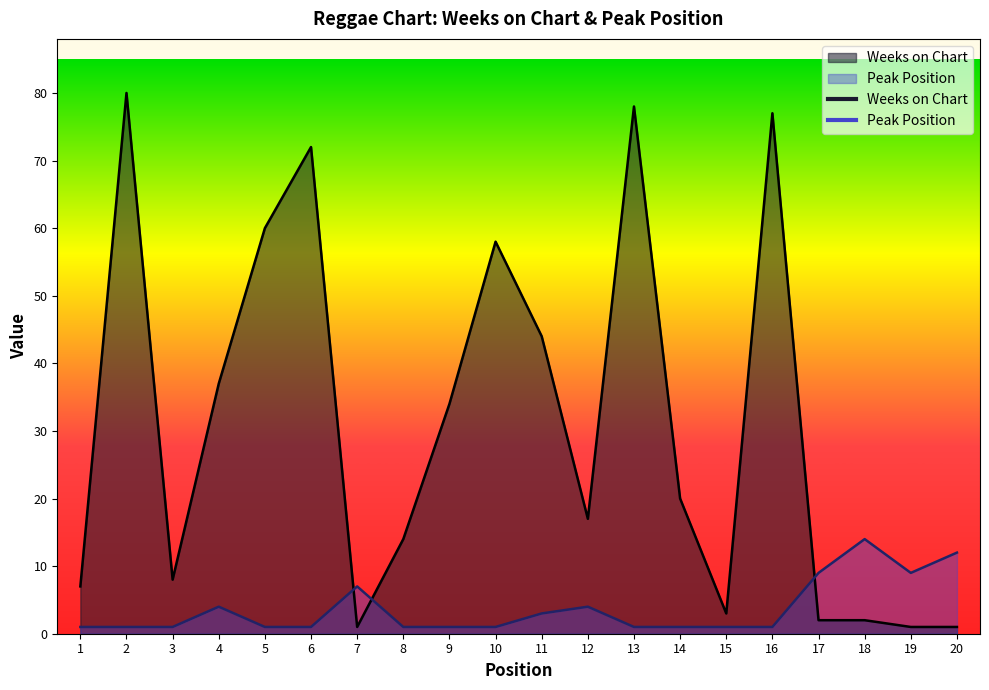

In Peak Position, how many points are lower than both neighbors (excluding endpoints)?

1